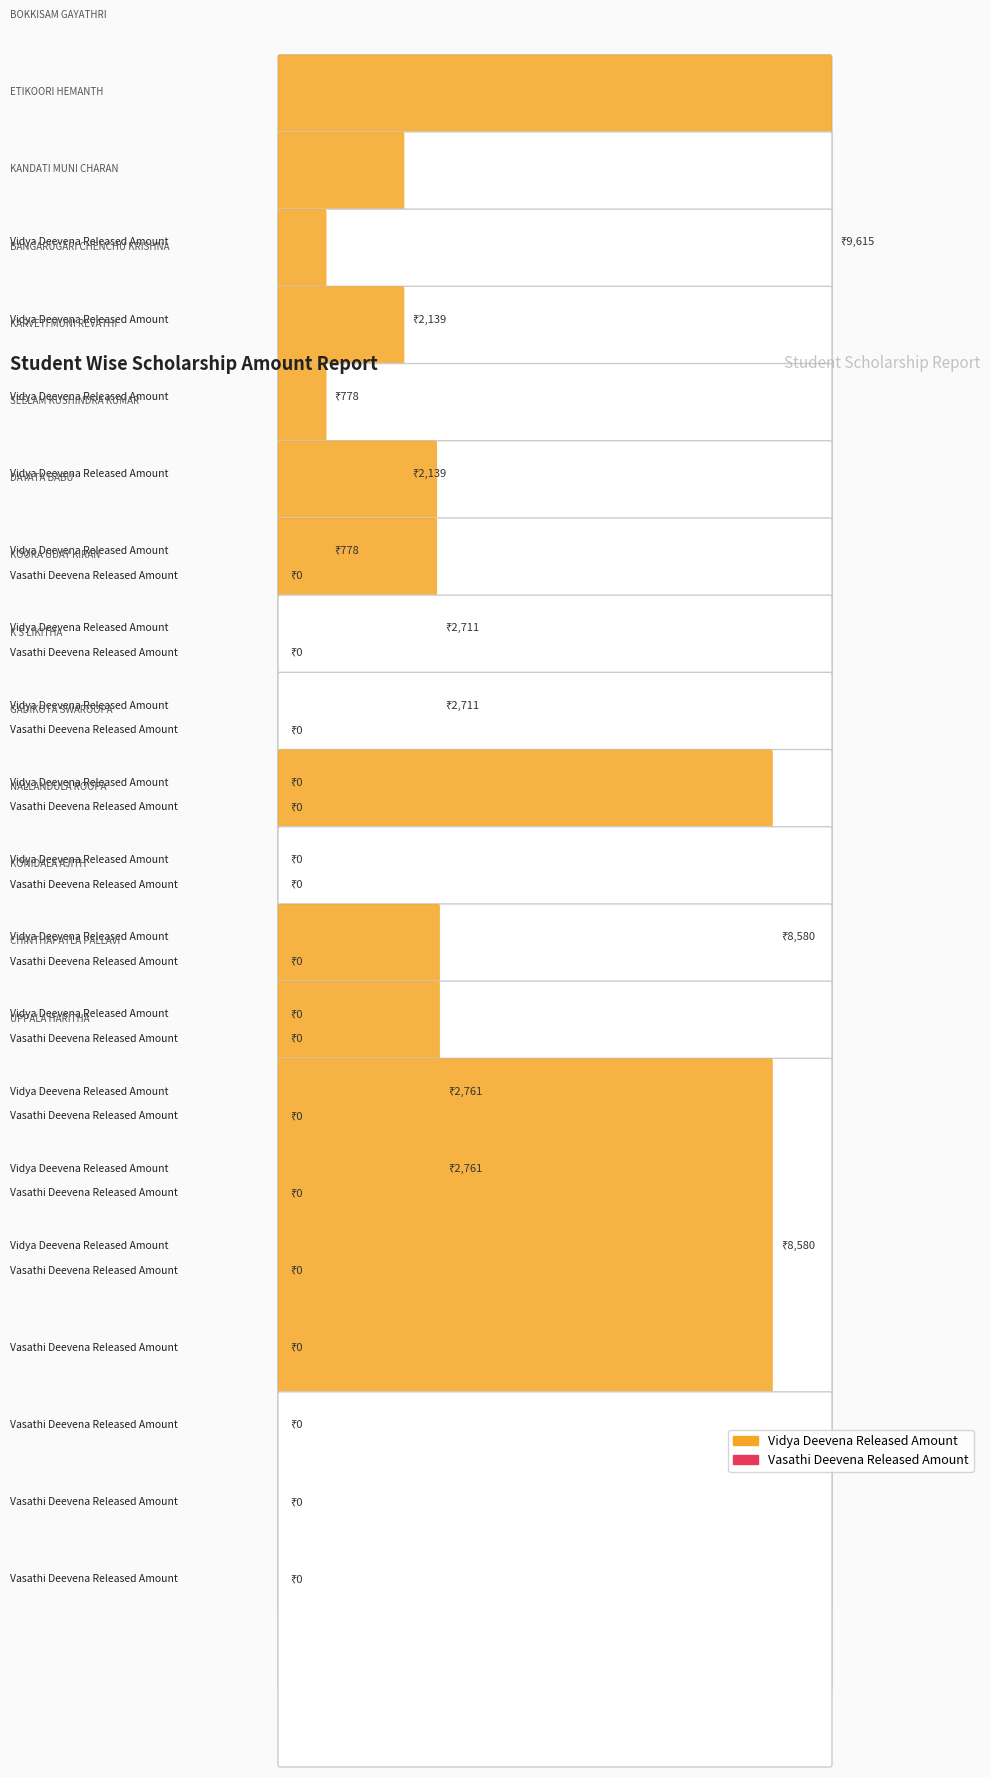

At which label is Vidya Deevena Released Amount closest to 4807?

KONIDALA AJITH